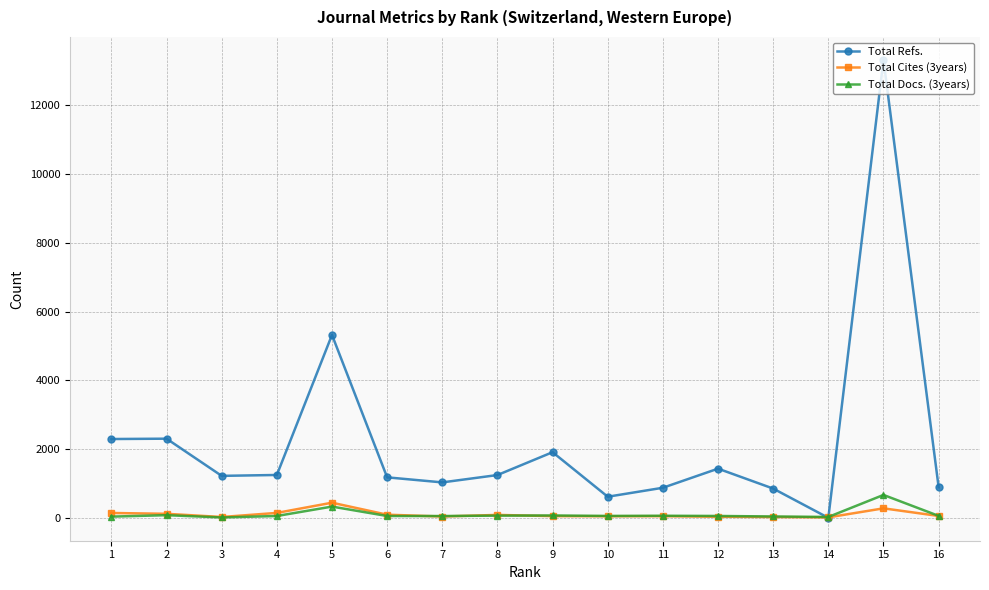

What is the value of the Total Cites (3years) point at the 11th from the left?

48